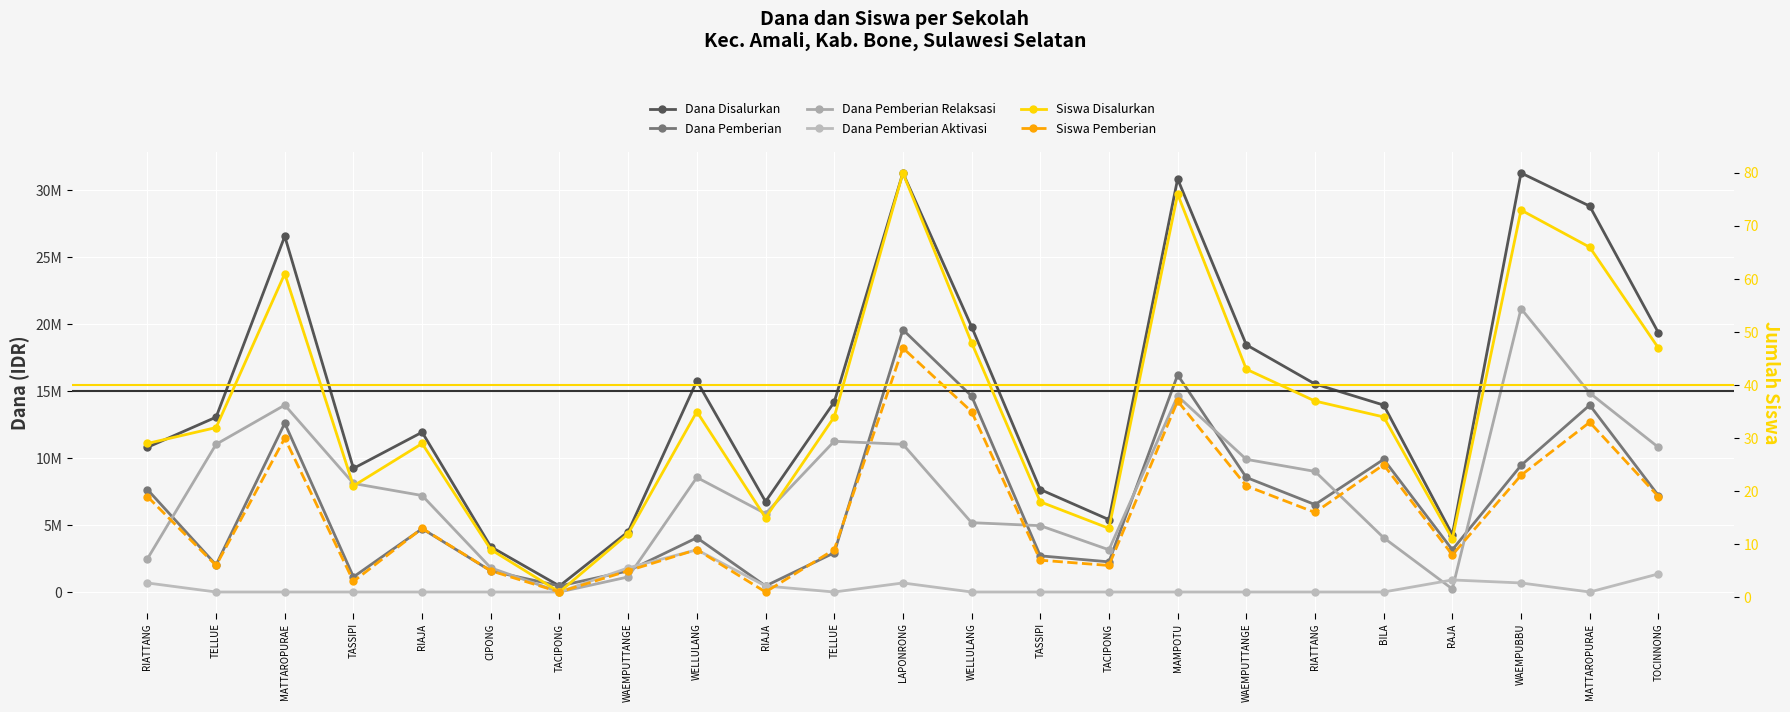

Which has a higher value, CIPONG or WELLULANG?

WELLULANG